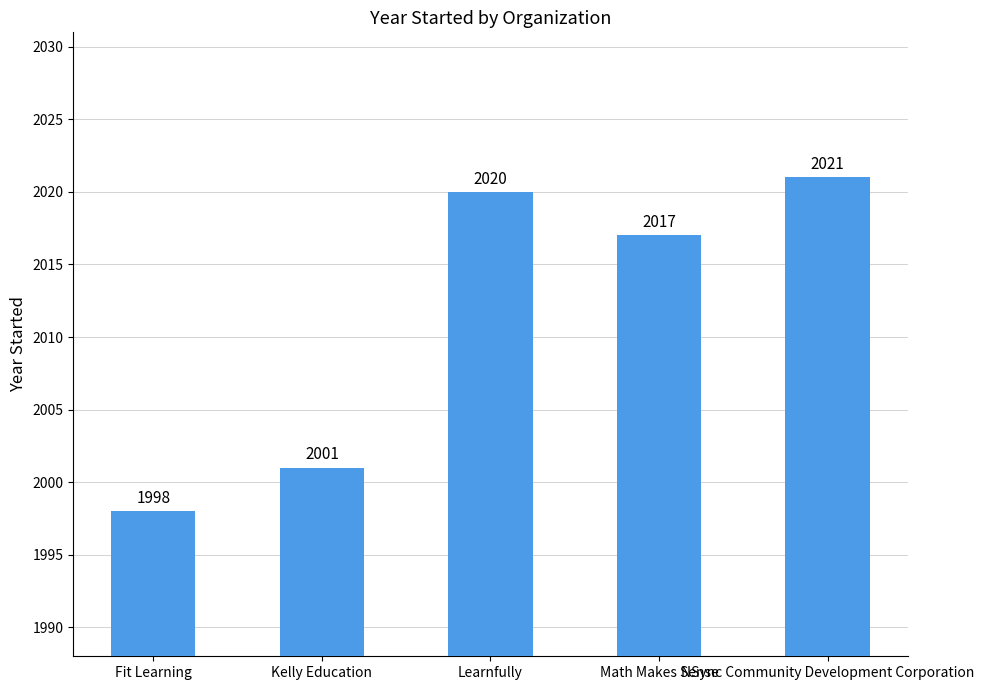

How many series are shown in this chart?

1